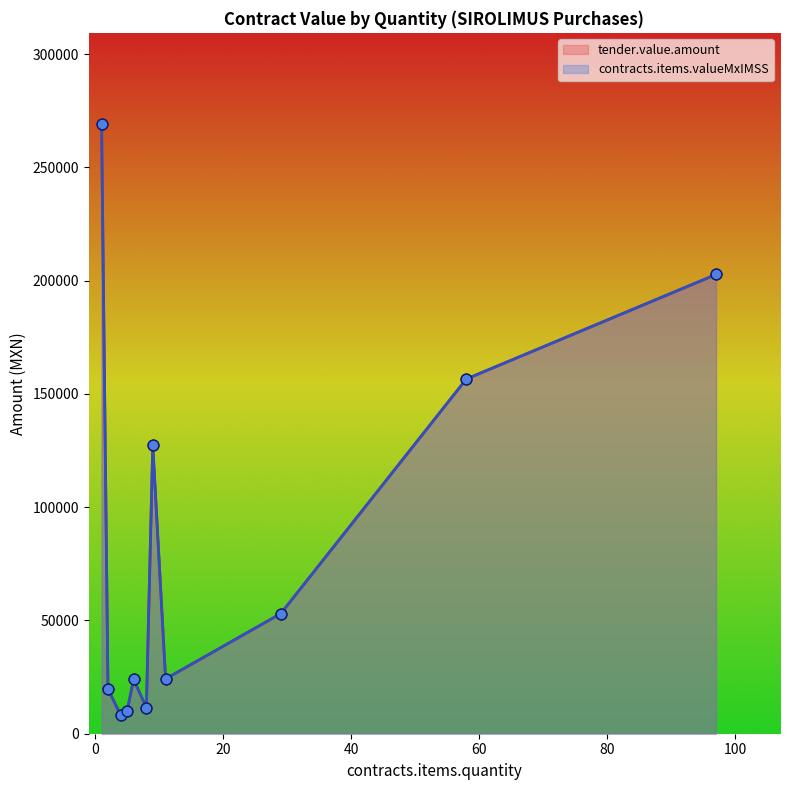

What is the total value across all series at 1?

518700.0